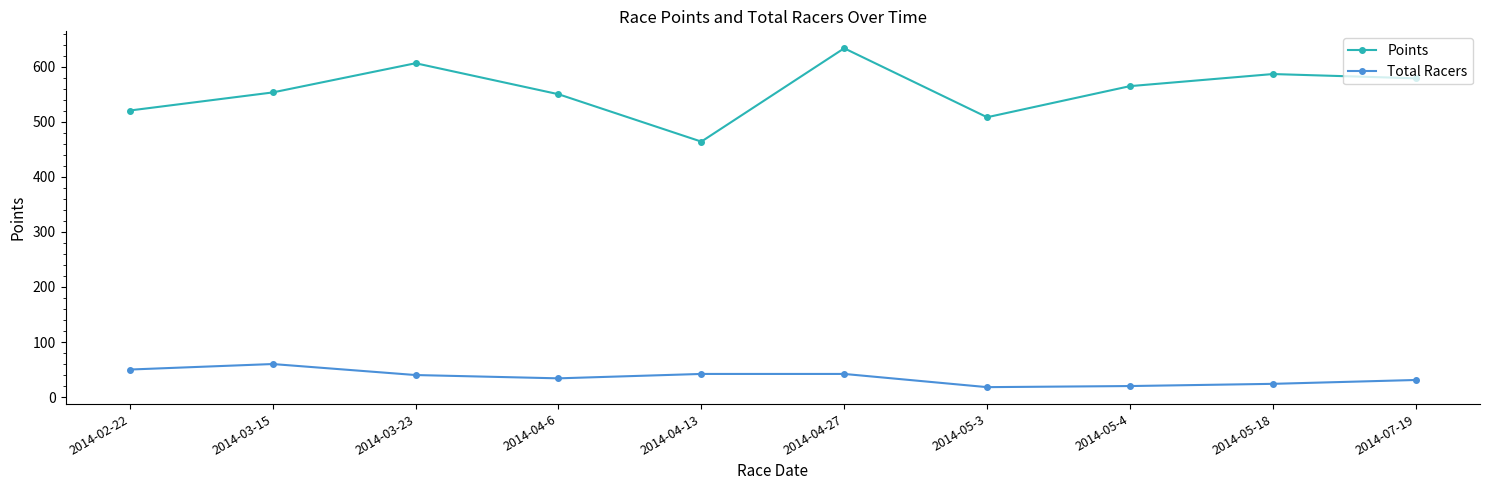

What is the total value across all series at 2014-05-18?

611.0